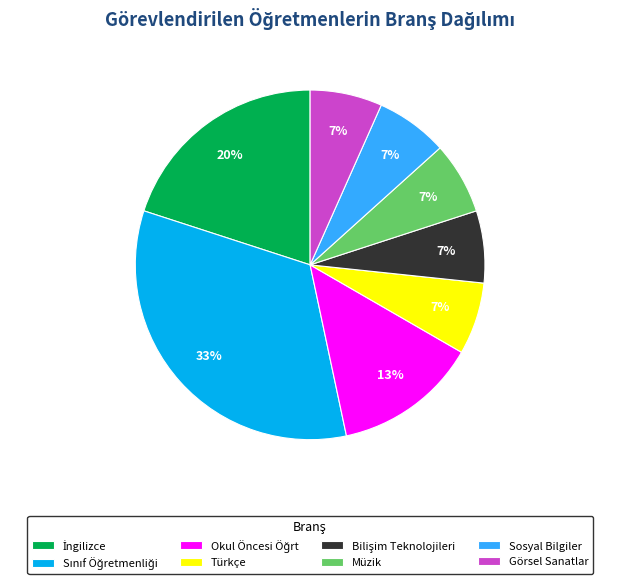

To the nearest percent, what is the average slice percentage?

12%